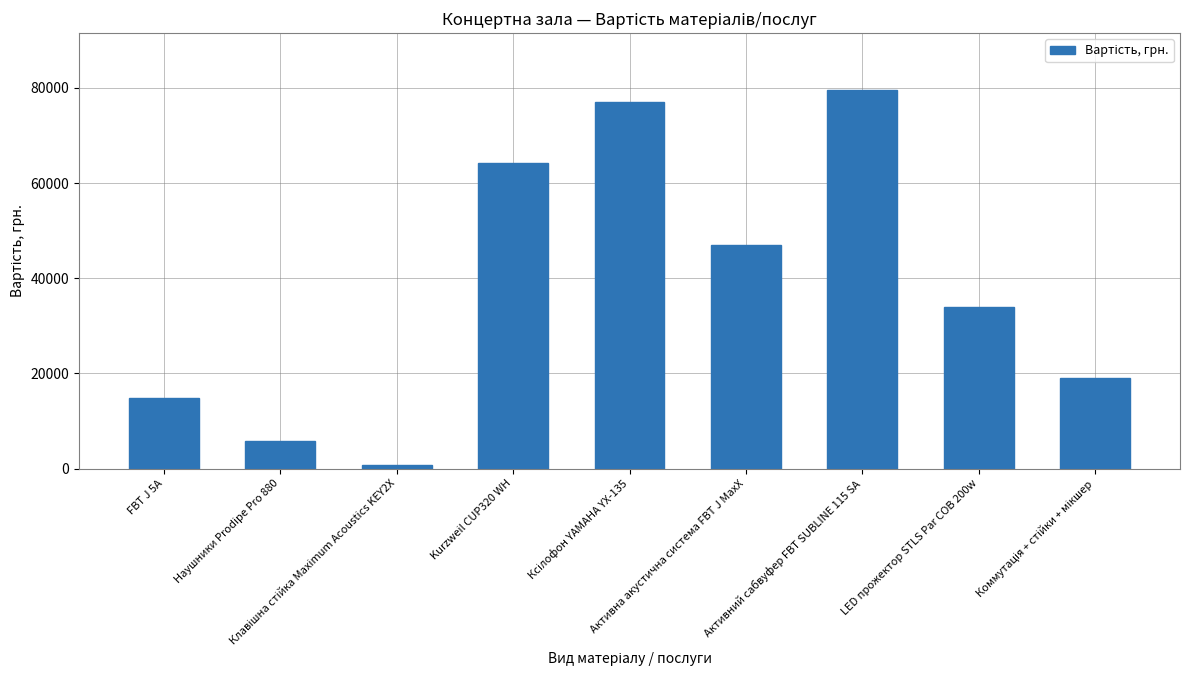

What position from the right is Активний сабвуфер FBT SUBLINE 115 SA?

3